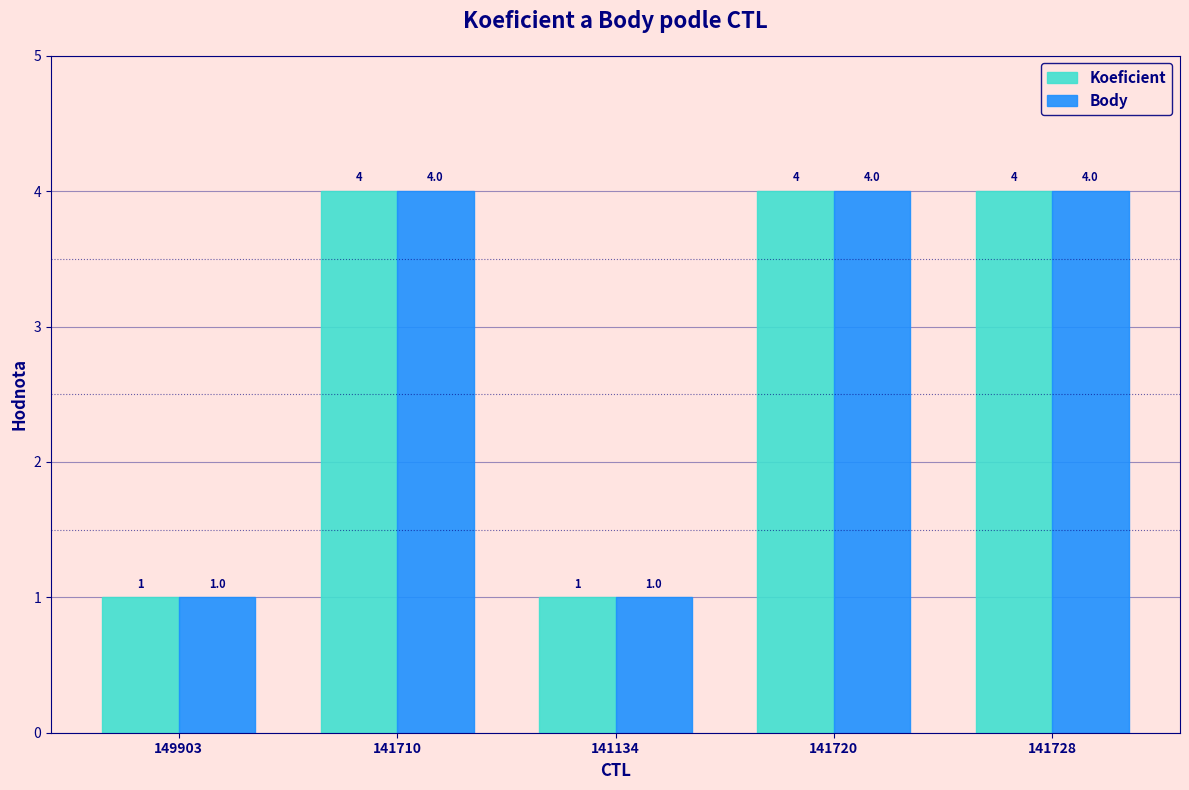

What is the maximum value shown in the chart?

4